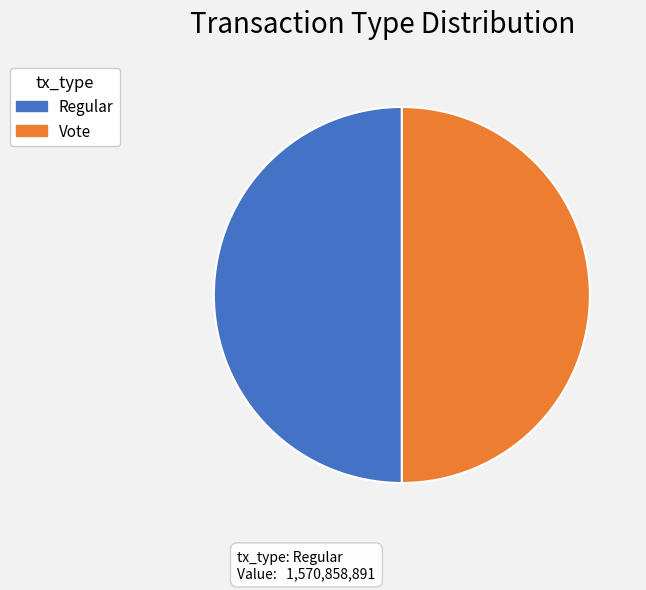

Is the sum of Vote and Regular greater than half?

Yes